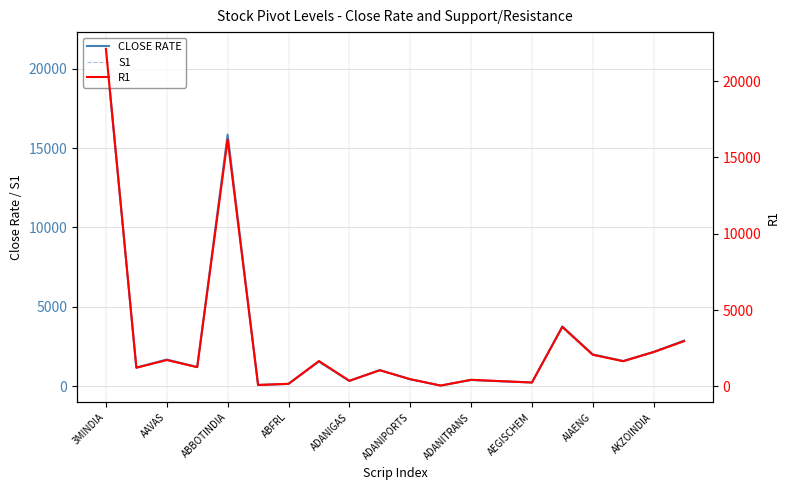

Reading right to left, what are all the values shown in this chart?

CLOSE RATE: 2876.2	2160.8	1593.5	2009.9	3768.3	237.1	312.4	395.8	45.0	444.2	1020.3	336.1	1570.3	151.4	80.8	15848.2	1215.3	1681.9	1178.7	21243.0
S1: 2828.1	2102.2	1551.4	1954.9	3666.4	226.8	298.8	373.2	44.2	425.3	980.9	317.1	1487.6	143.4	75.7	15608.8	1179.2	1637.4	1154.6	20762.4
R1: 2956.1	2247.2	1644.3	2062.4	3893.9	247.4	334.3	426.6	46.7	465.1	1049.9	360.5	1650.6	160.1	87.4	16178.8	1253.1	1721.7	1215.2	22111.4